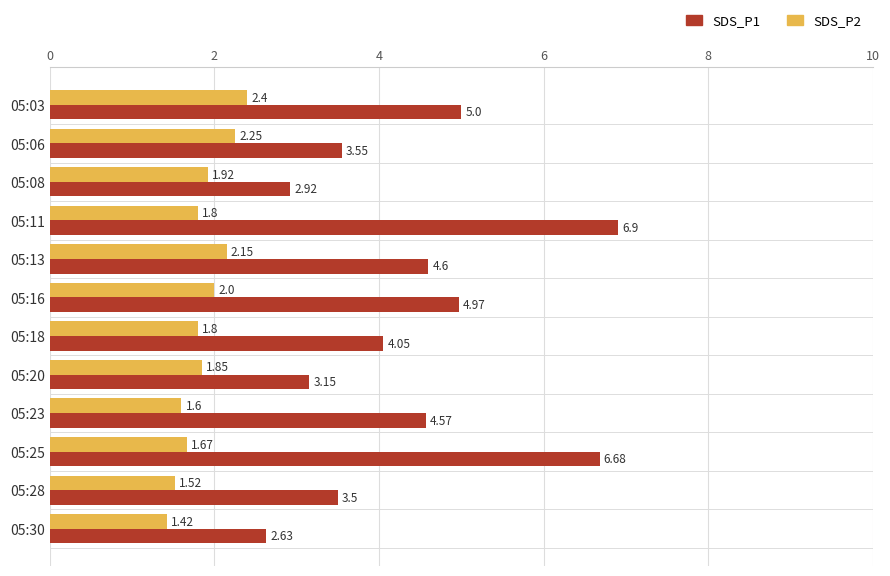

Which series has the largest total across all categories?

SDS_P1